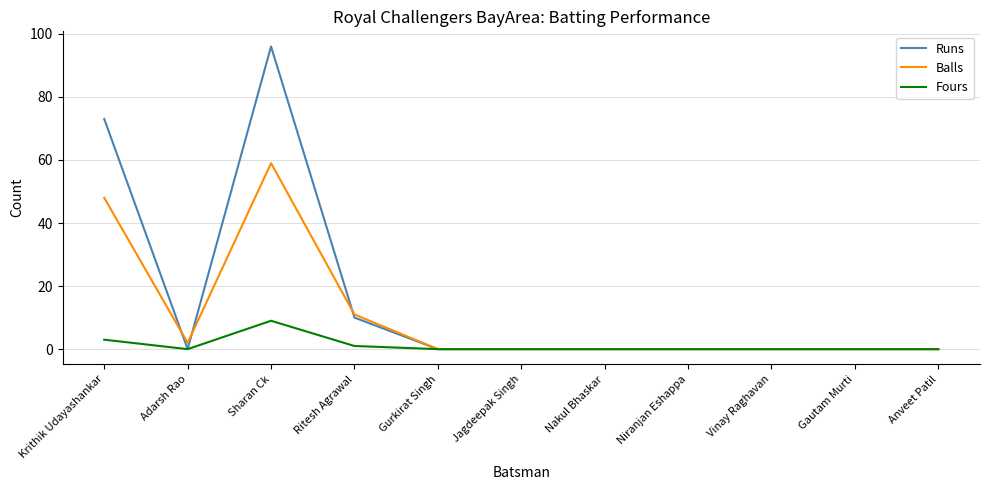

What is the maximum value shown in the chart?

96